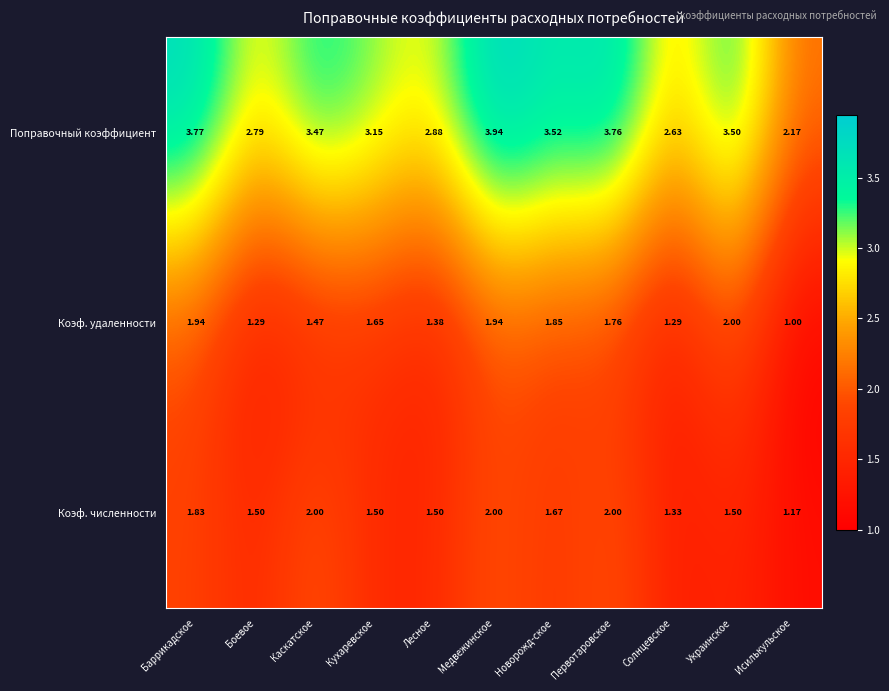

At which category does the chart reach its minimum across all series?

Исилькульское